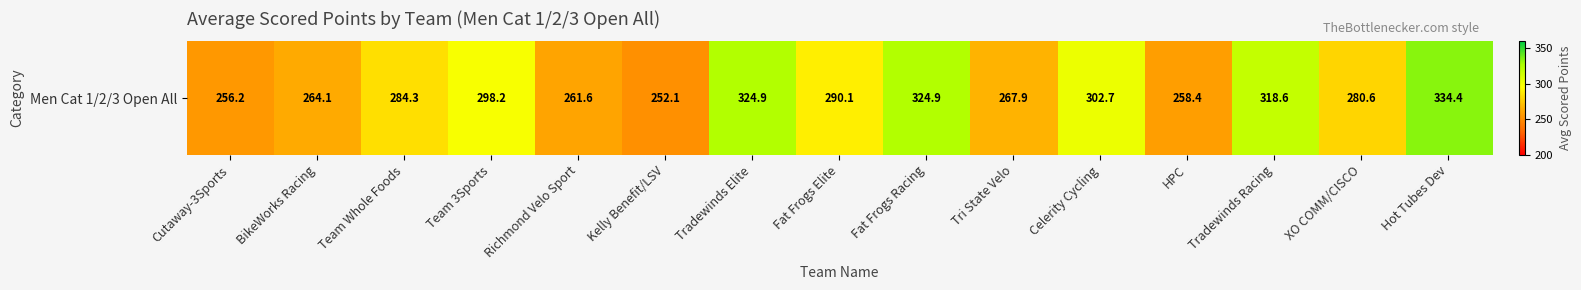

What is the smallest value displayed?

252.1